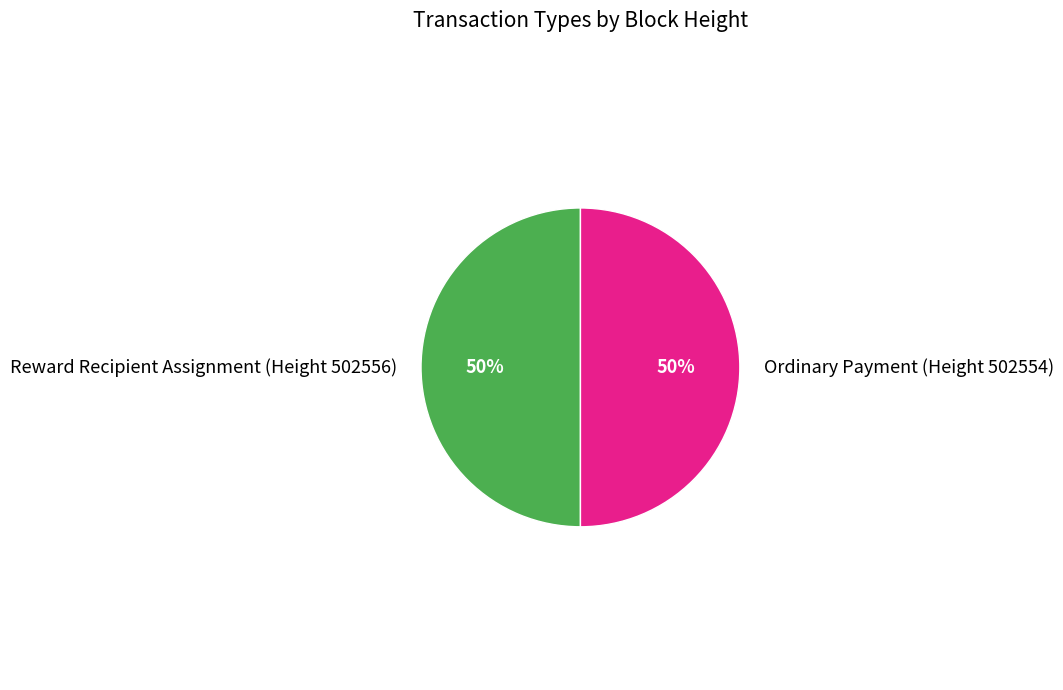

What is the ratio of the value at Ordinary Payment (Height 502554) to the value at Reward Recipient Assignment (Height 502556)?

1.0